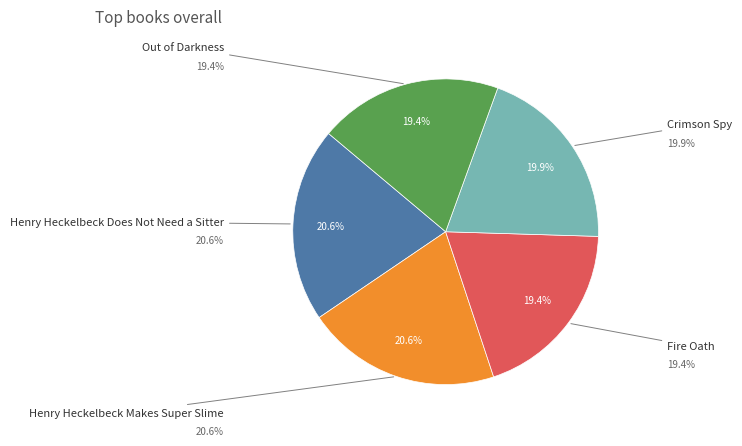

Count the number of slices in the pie.

5